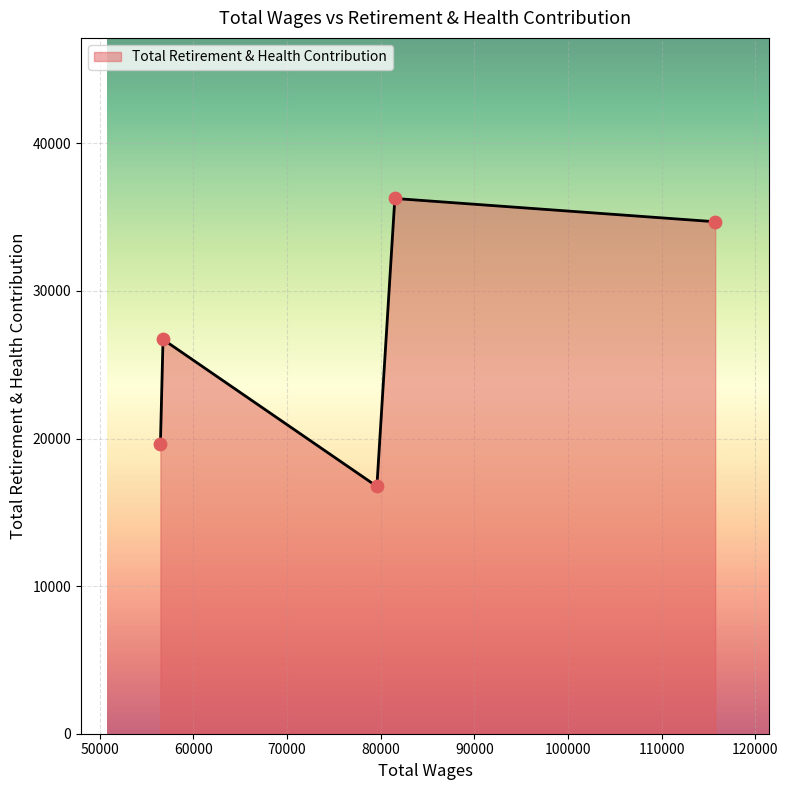

True or false: the data has more than 1 interior local peaks.

True